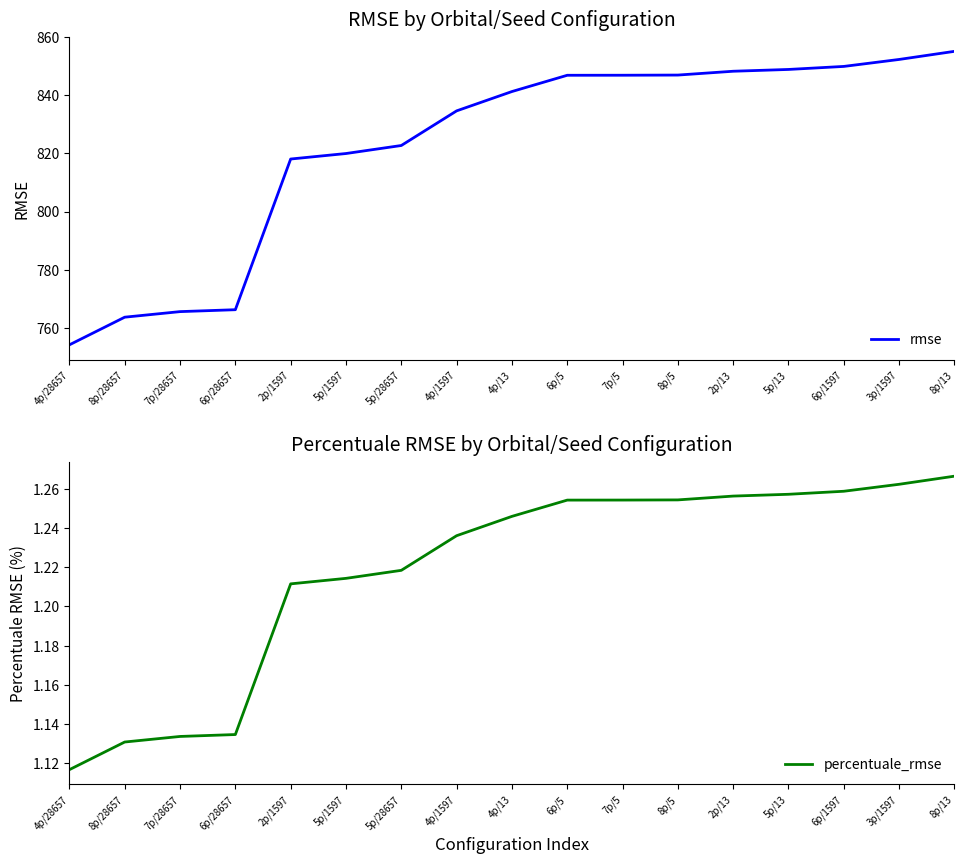

What is the lowest value of the percentuale_rmse series?

1.1